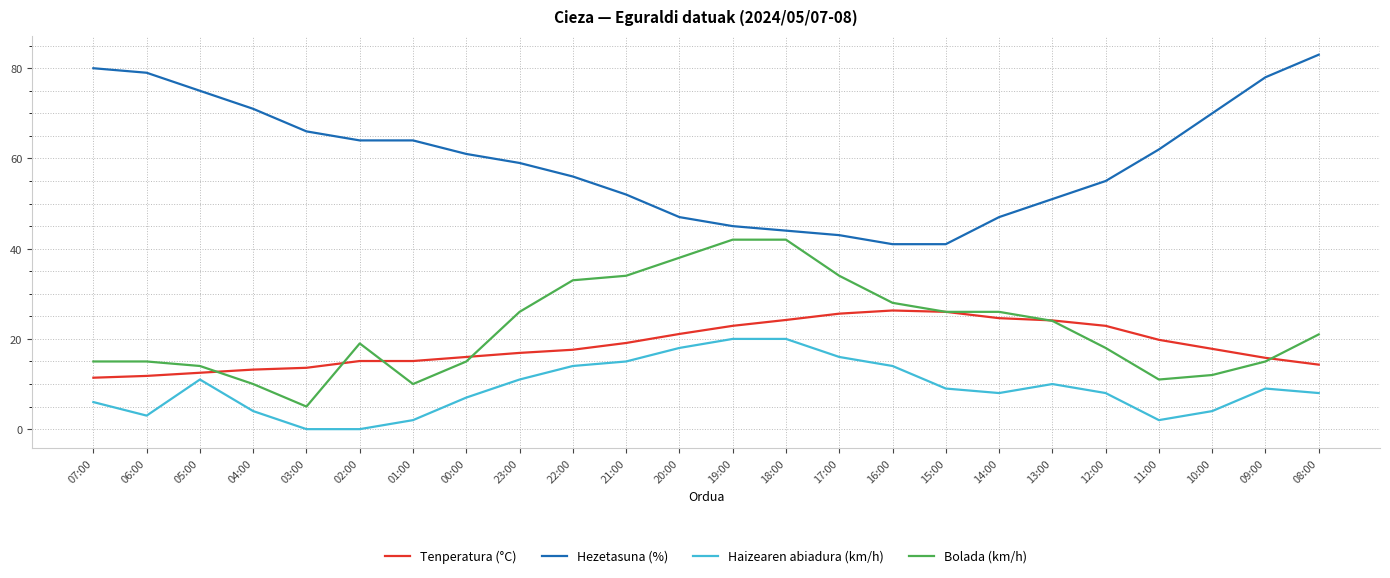

At how many categories does at least one series exceed 28?

24